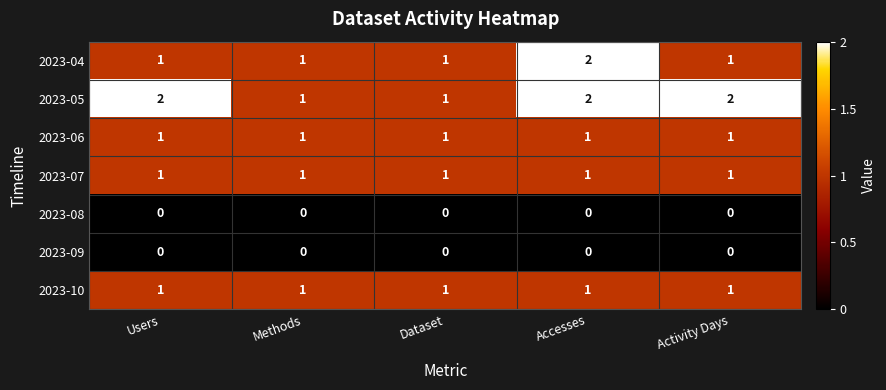

Between Users and Accesses, which series saw the biggest shift?

2023-04